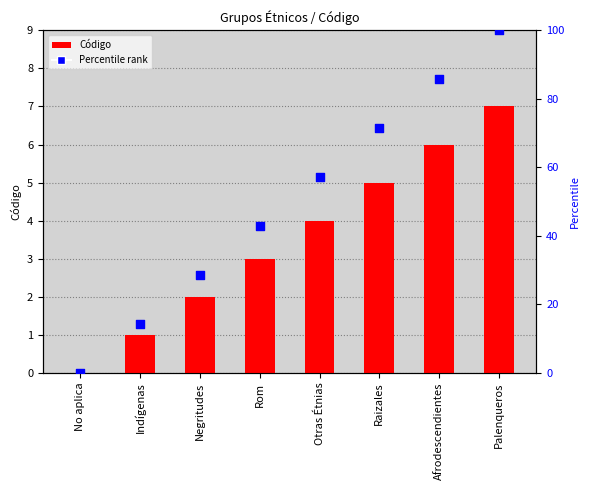

Which series has the largest total across all categories?

Percentile rank